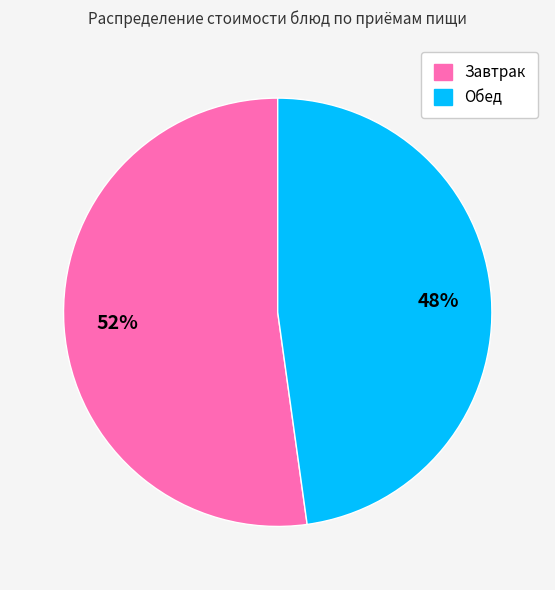

To the nearest percent, what is the difference between the largest and smallest slice percentages?

4%